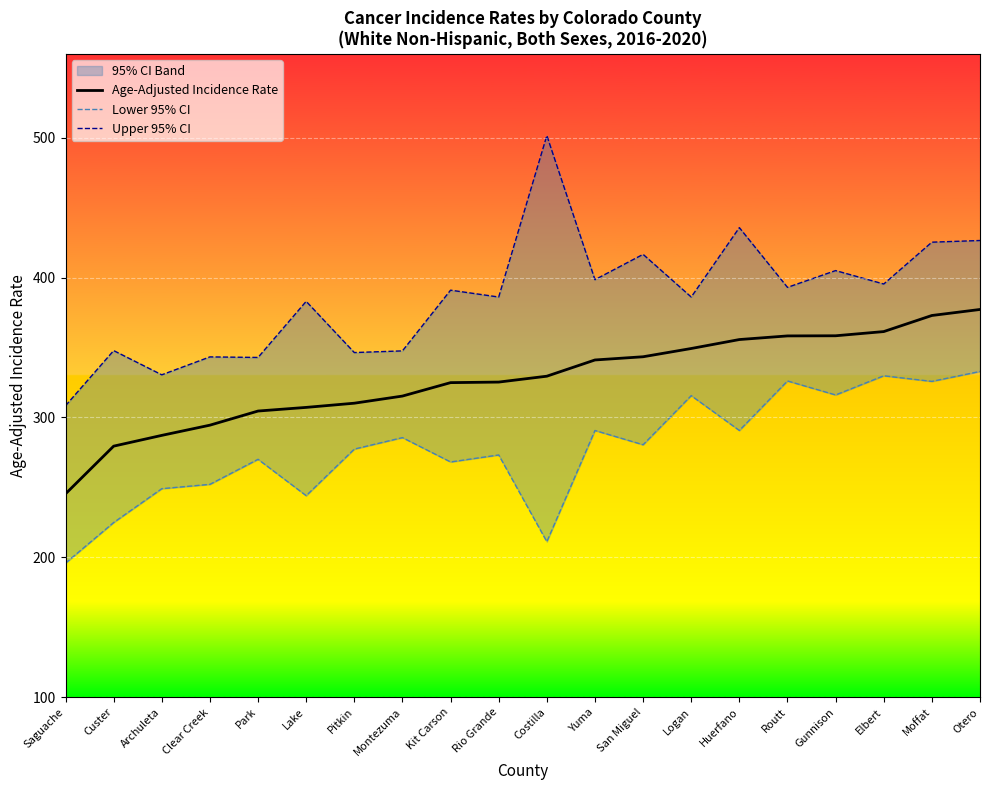

Is it true that Upper 95% CI equals 189.6 at Moffat?

False